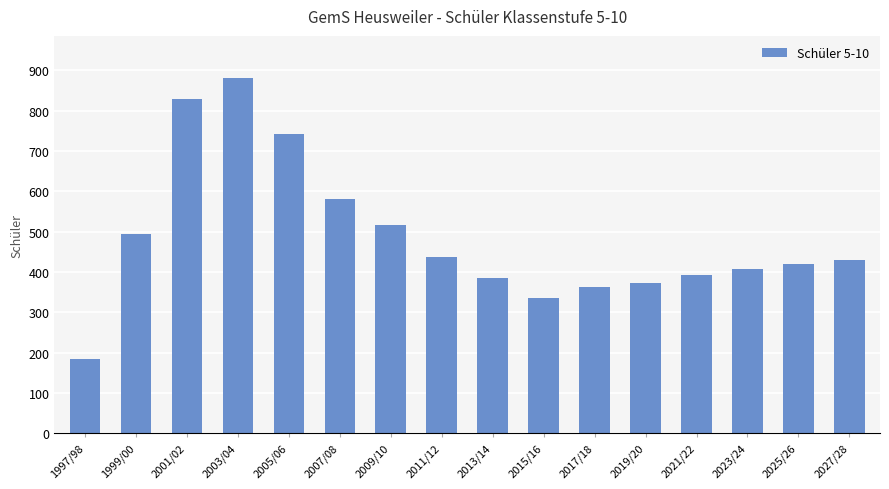

Reading left to right, what are all the values shown in this chart?

1997/98=185	1999/00=493	2001/02=830	2003/04=880	2005/06=741	2007/08=582	2009/10=517	2011/12=438	2013/14=386	2015/16=336	2017/18=363	2019/20=373	2021/22=392	2023/24=406	2025/26=420	2027/28=430